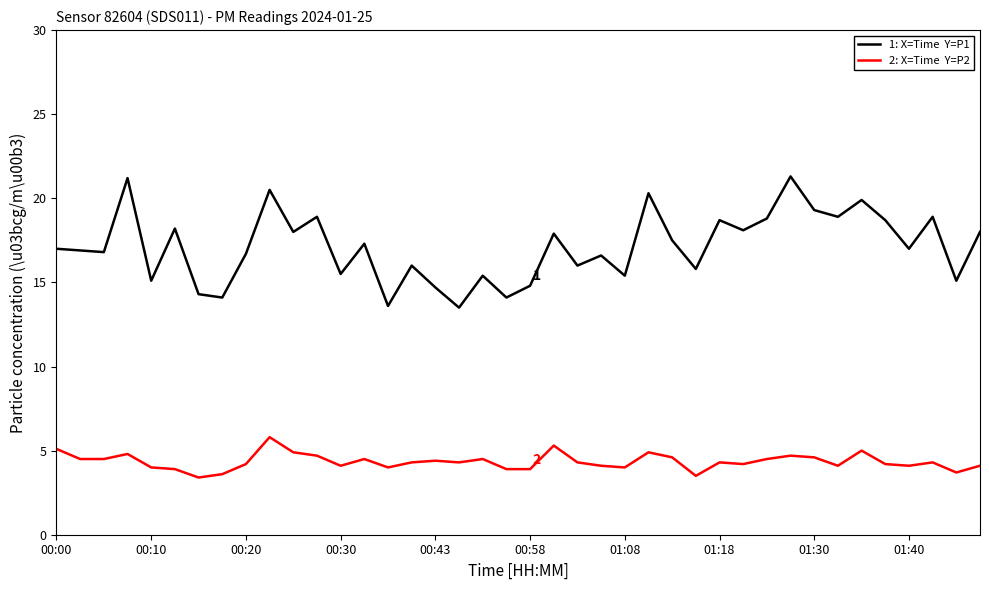

What is the greatest value displayed?

21.3